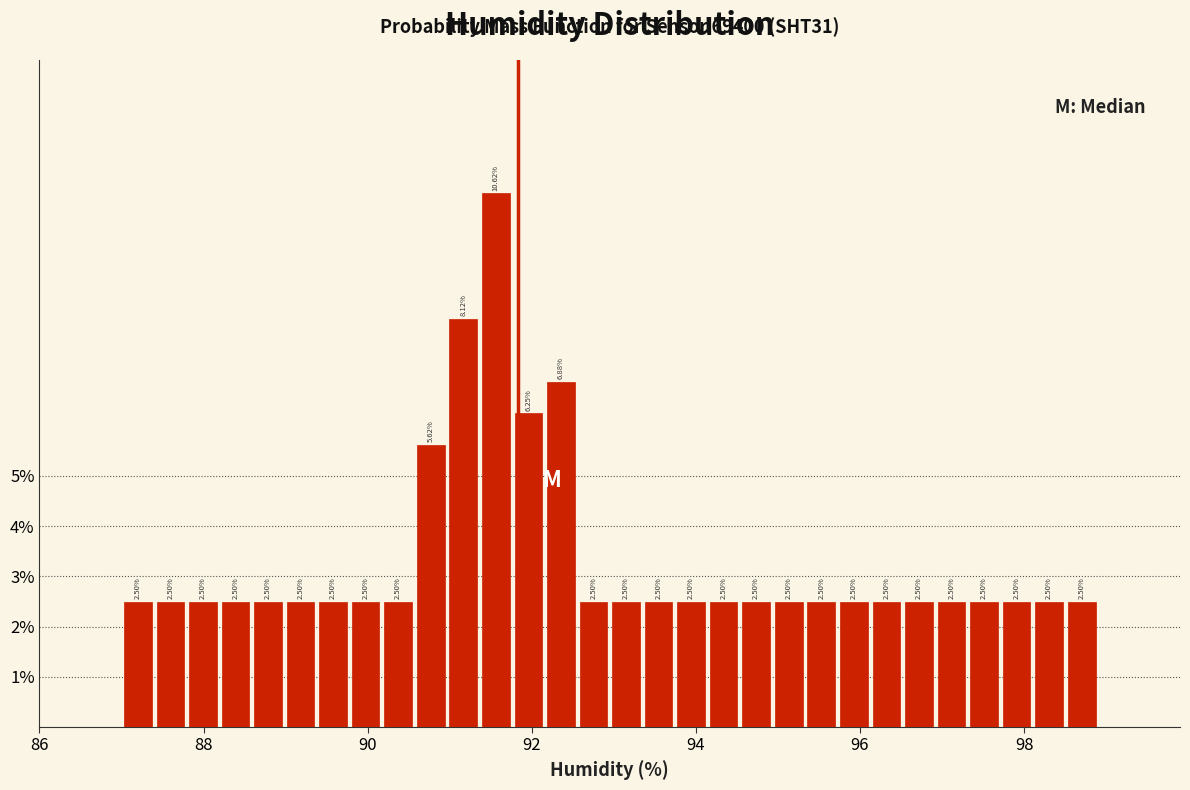

Read against the x-axis, roughly where is the centre of the tallest bar?

91.6